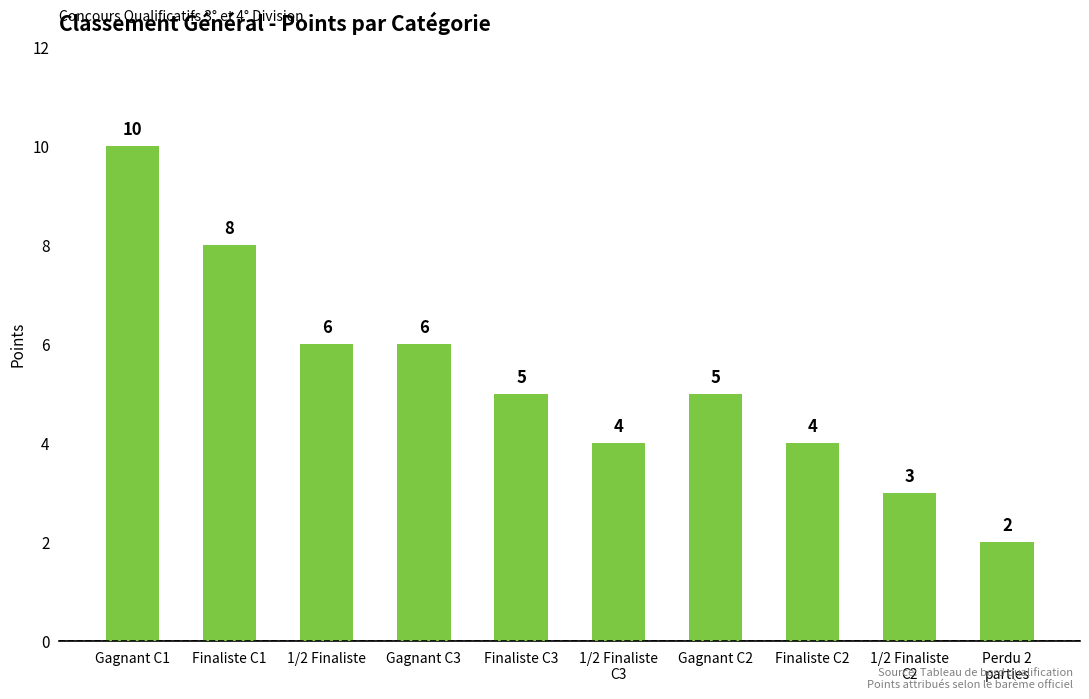

What is the smallest value displayed?

2